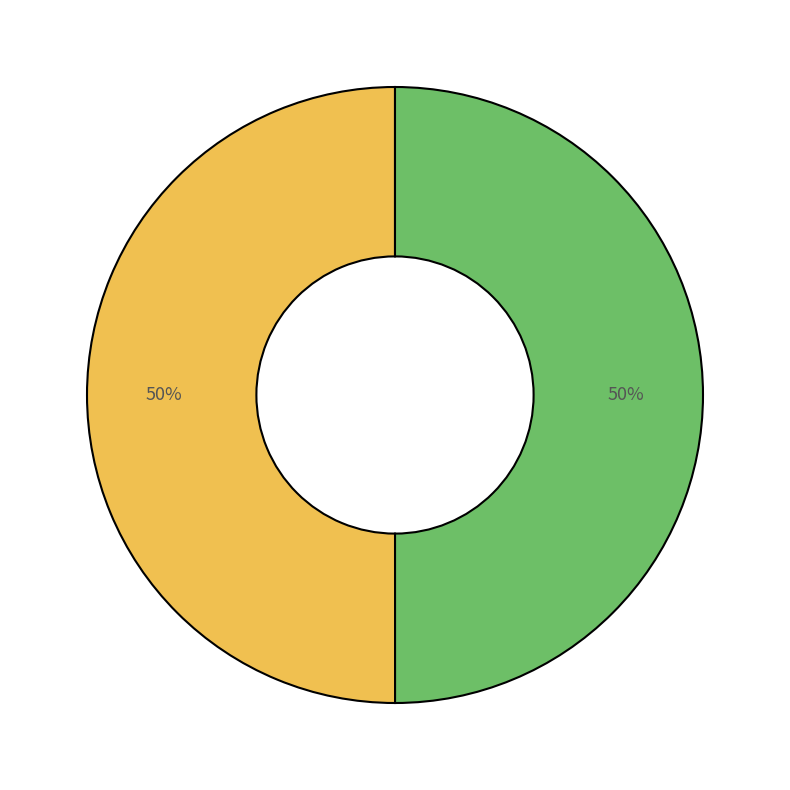

To the nearest percent, what is the average slice percentage?

50%